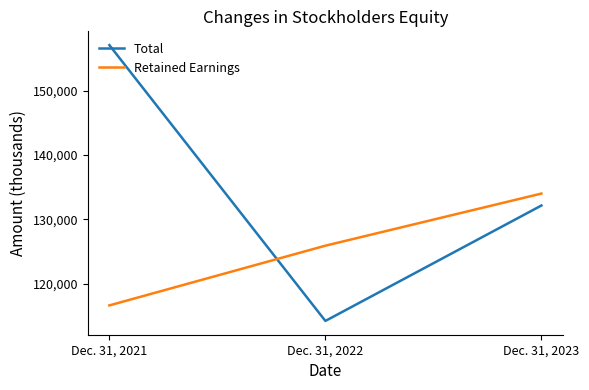

What is the difference between the maximum and minimum values in the Total series?

42868